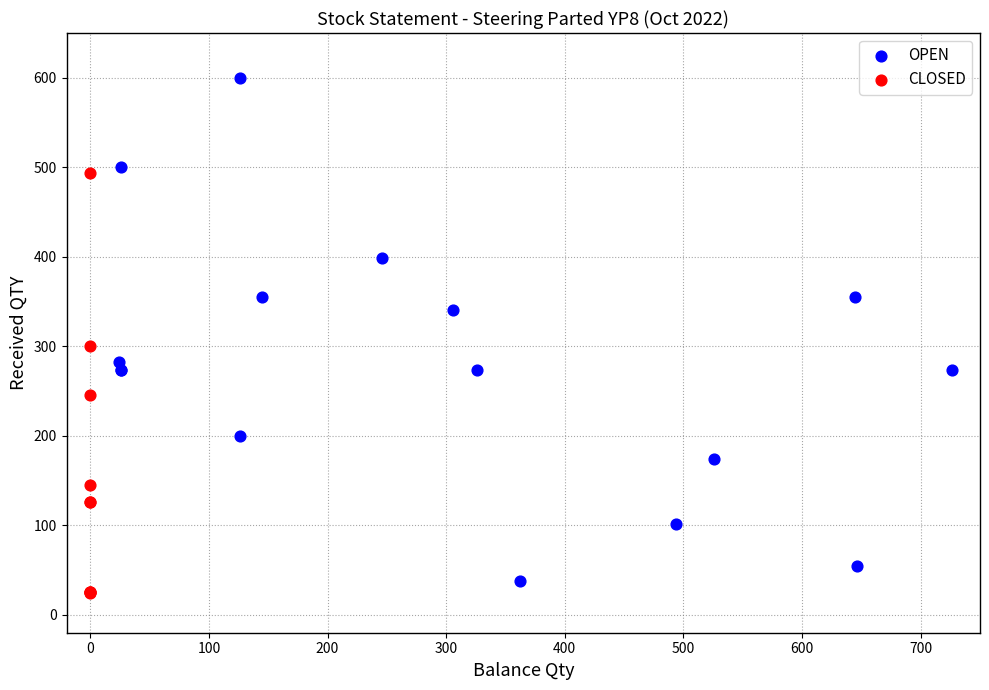

Which series contains the highest Y value?

OPEN